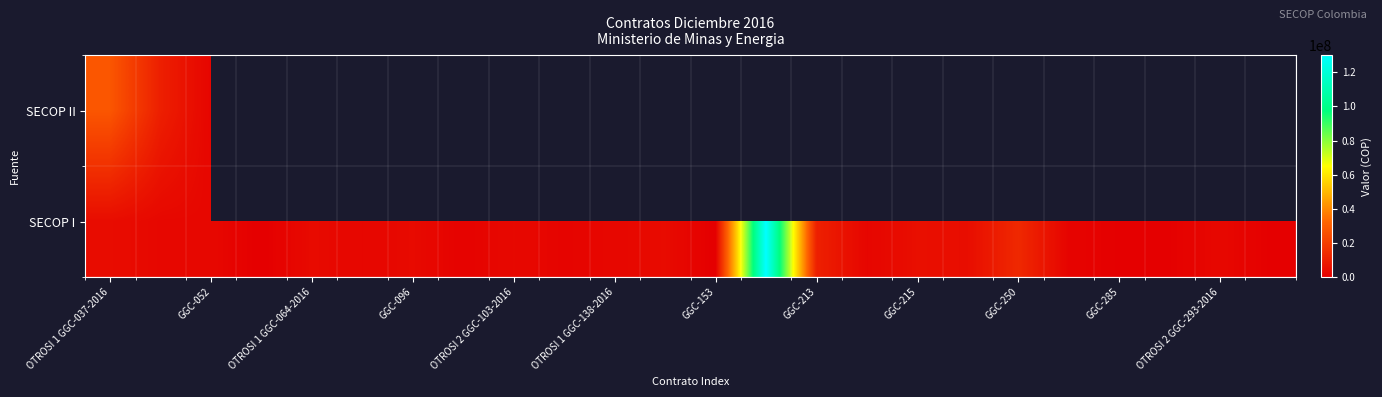

At how many categories does at least one series exceed 46497815?

1